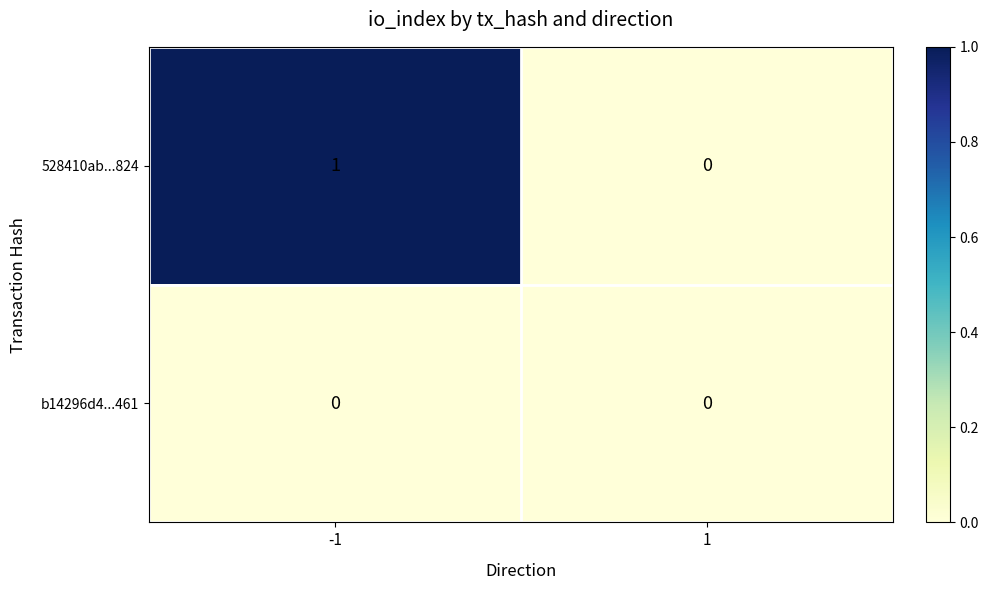

What is the greatest value displayed?

1